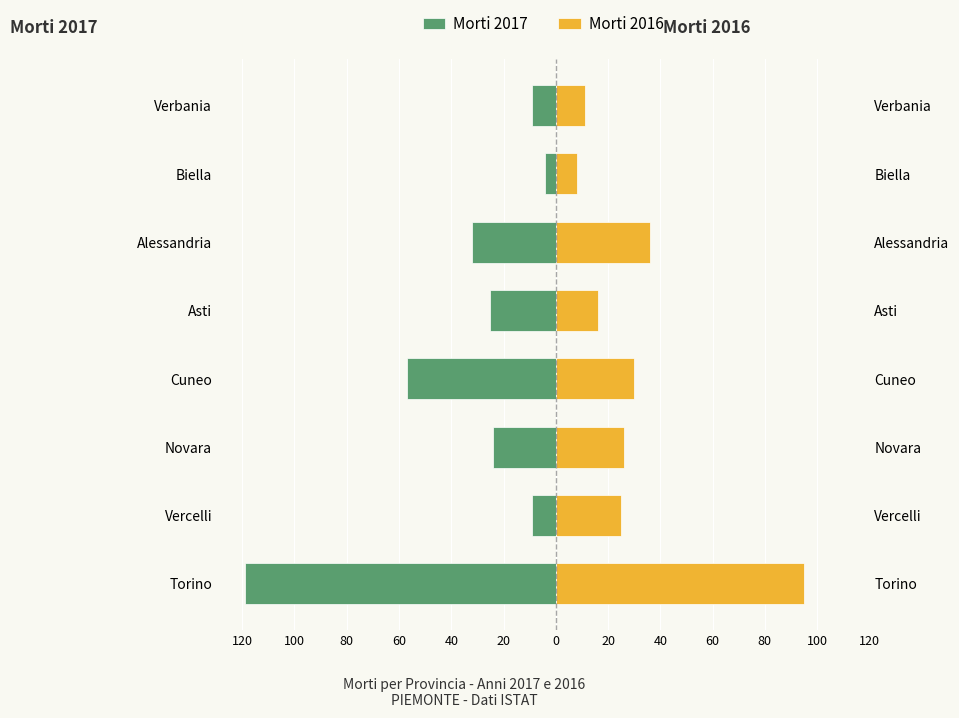

What is the sum of all Morti 2017 values?

-279